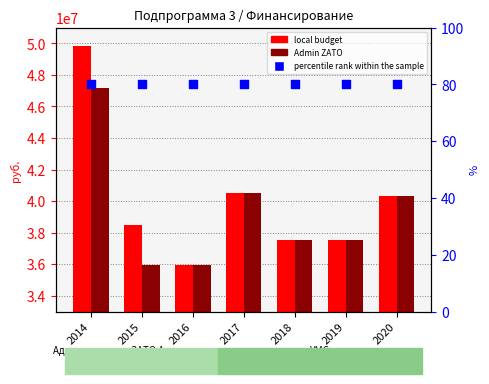

Which series has the largest Y range (max minus min)?

local budget